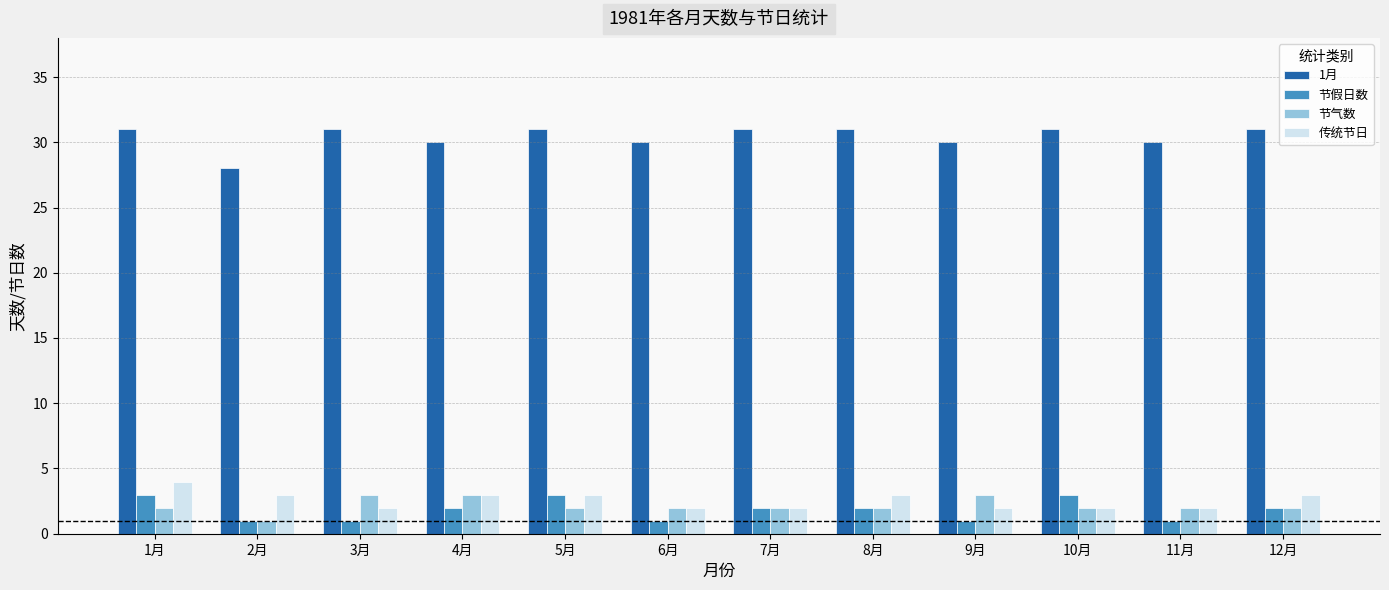

How many bars are there in total?

48